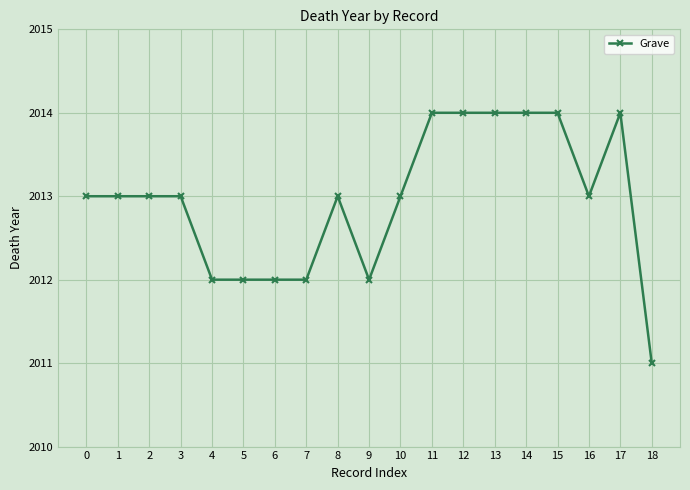

What is the difference between the values at 0 and 15?

1